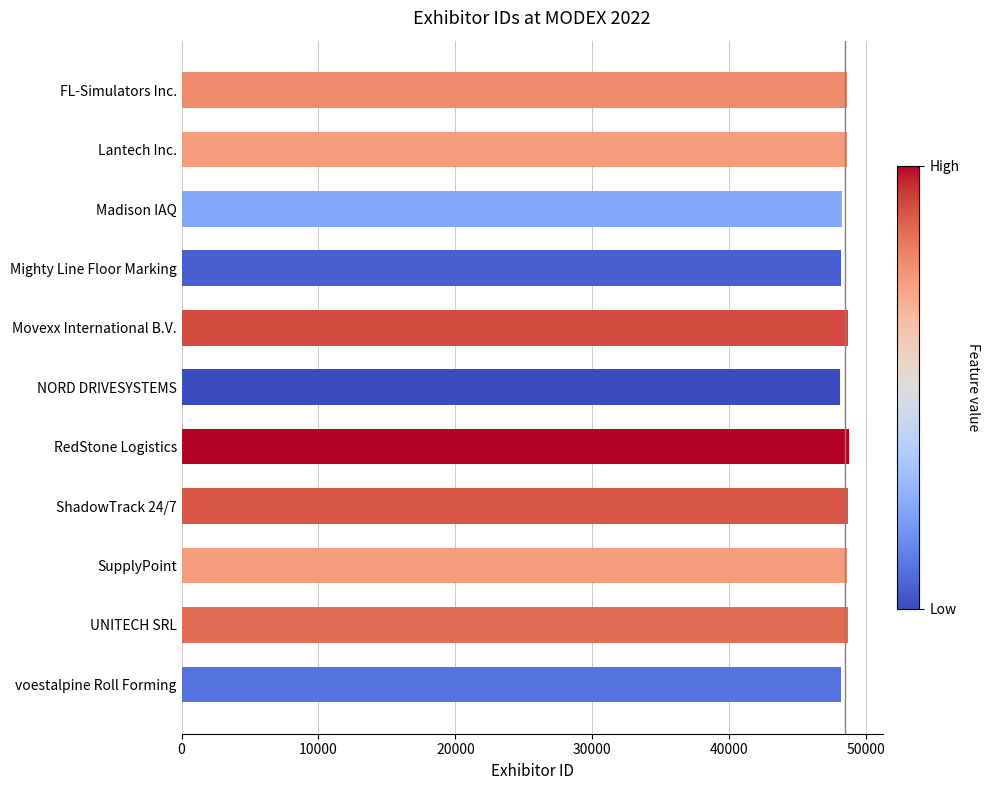

How many values are below 48608?

5